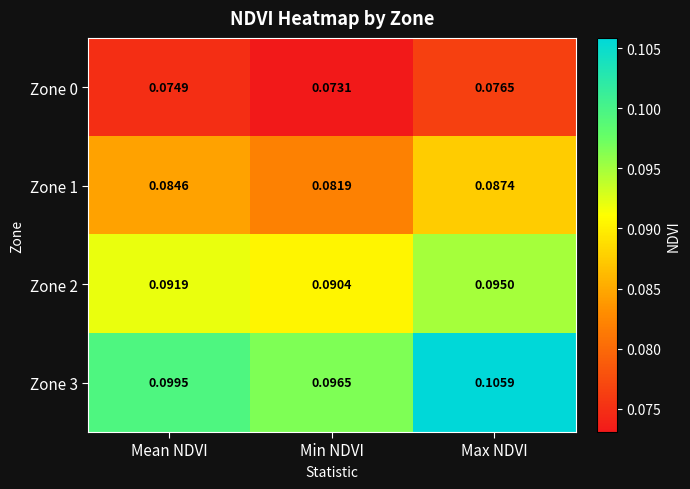

At which category is the sum across all series the highest?

Max NDVI